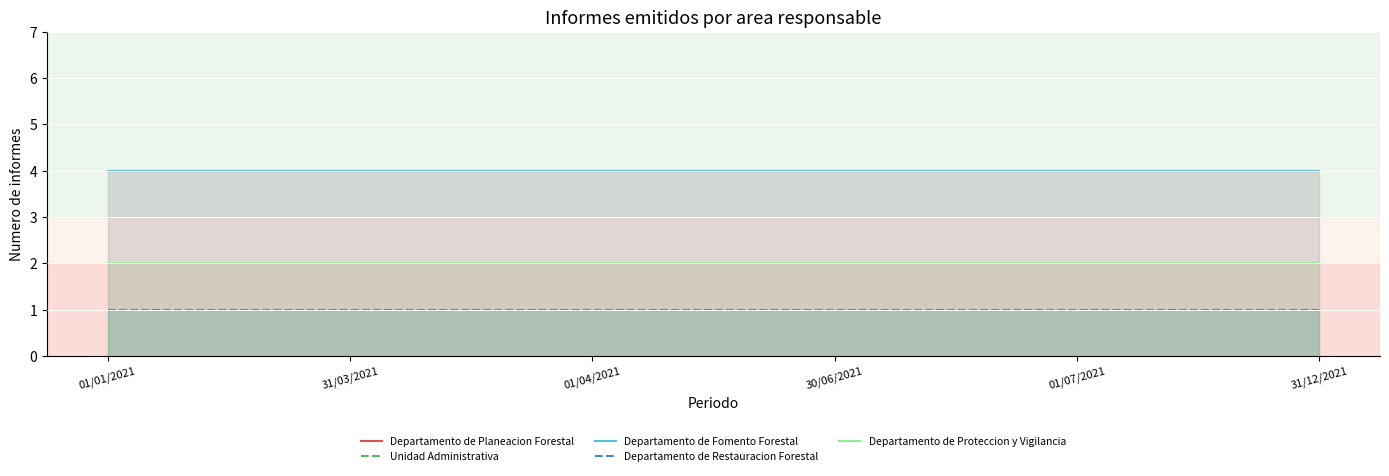

True or false: Unidad Administrativa and Departamento de Restauracion Forestal cross at least once.

False